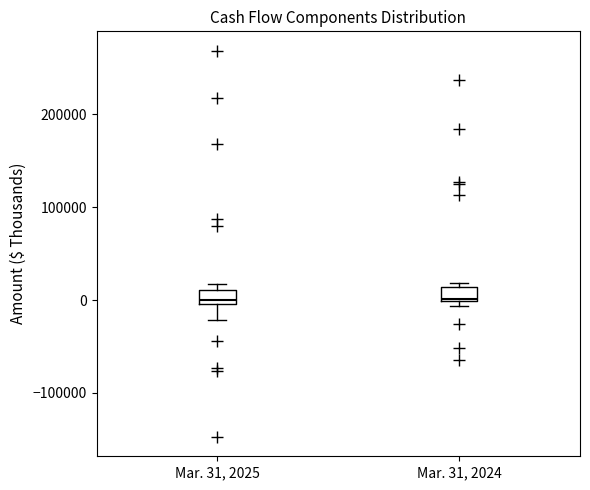

Where is the upper edge of the box for Mar. 31, 2025 on the y-axis? The values are not printed on the chart, so give them approximately, as read against the axis.

10000